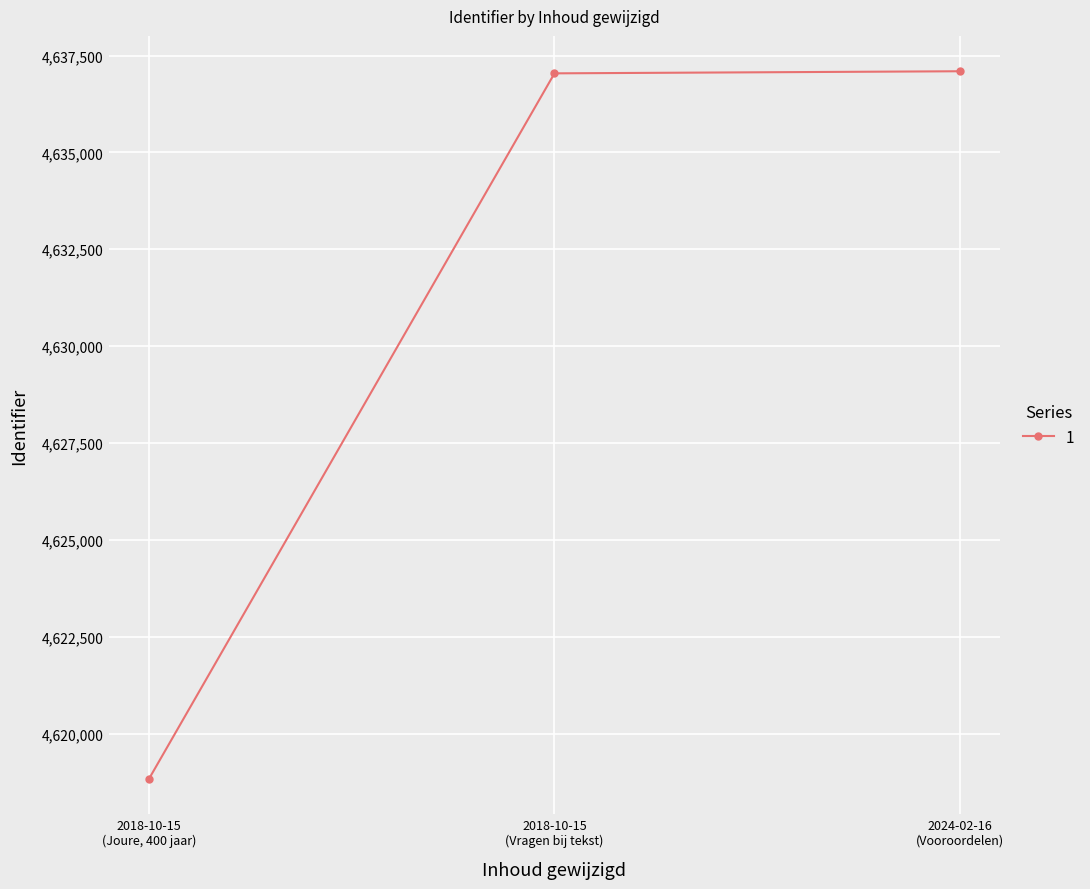

What is the sum of all values?

13892971